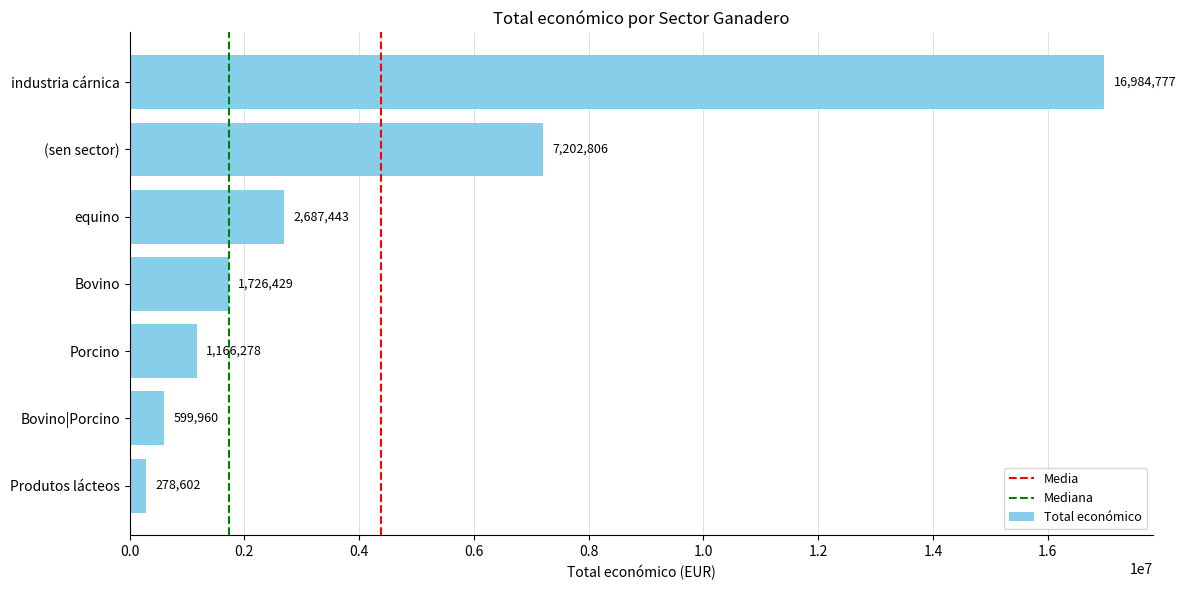

What is the minimum value shown in the chart?

278602